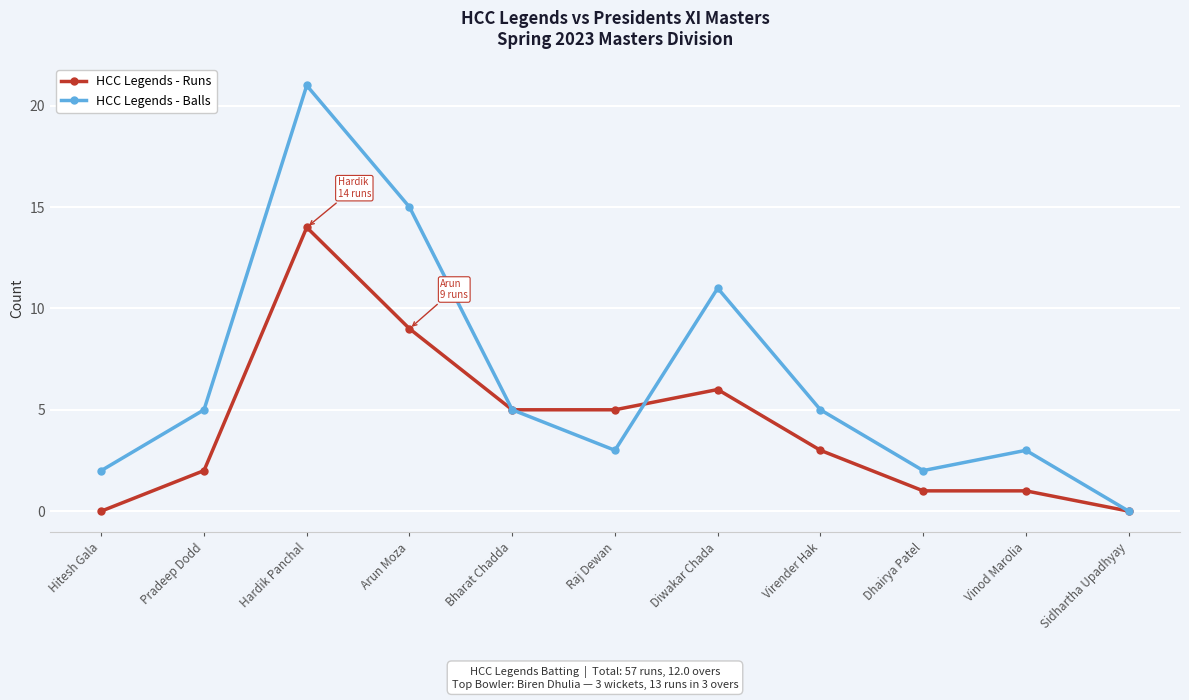

Reading left to right, what are all the values shown in this chart?

HCC Legends - Runs: Hitesh Gala=0	Pradeep Dodd=2	Hardik Panchal=14	Arun Moza=9	Bharat Chadda=5	Raj Dewan=5	Diwakar Chada=6	Virender Hak=3	Dhairya Patel=1	Vinod Marolia=1	Sidhartha Upadhyay=0
HCC Legends - Balls: Hitesh Gala=2	Pradeep Dodd=5	Hardik Panchal=21	Arun Moza=15	Bharat Chadda=5	Raj Dewan=3	Diwakar Chada=11	Virender Hak=5	Dhairya Patel=2	Vinod Marolia=3	Sidhartha Upadhyay=0